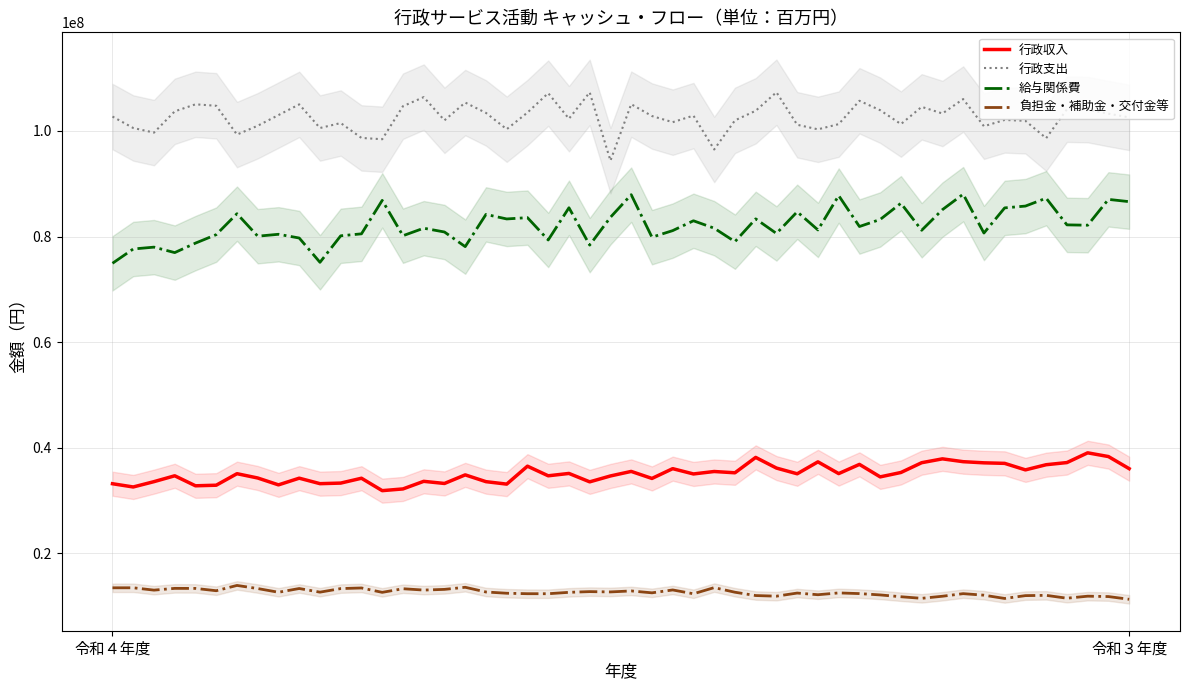

True or false: 負担金・補助金・交付金等 has a value of 11767421 at 令和３年度.

True